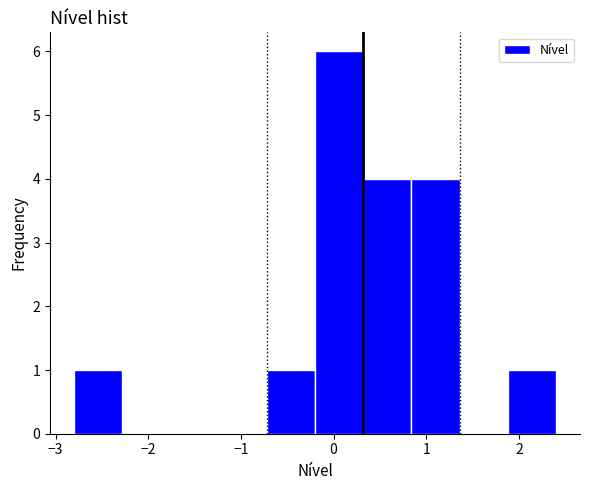

Which range on the x-axis has the tallest bar?

-0.20 to 0.32